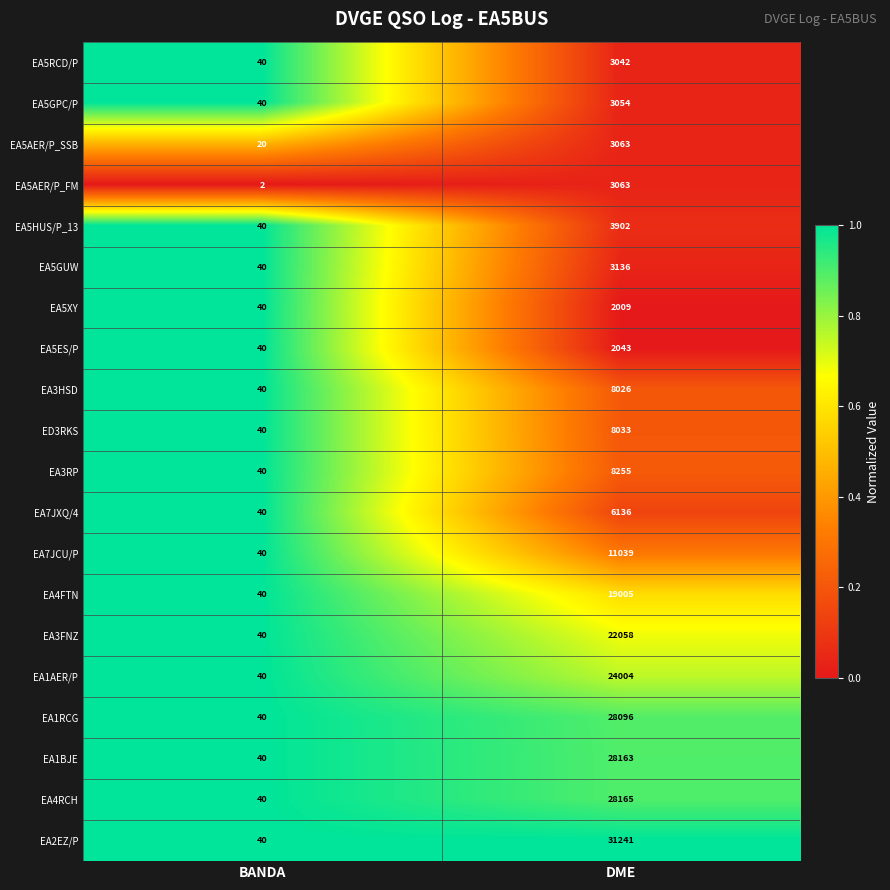

The value of EA5GUW at DME is 3136. True or false?

True